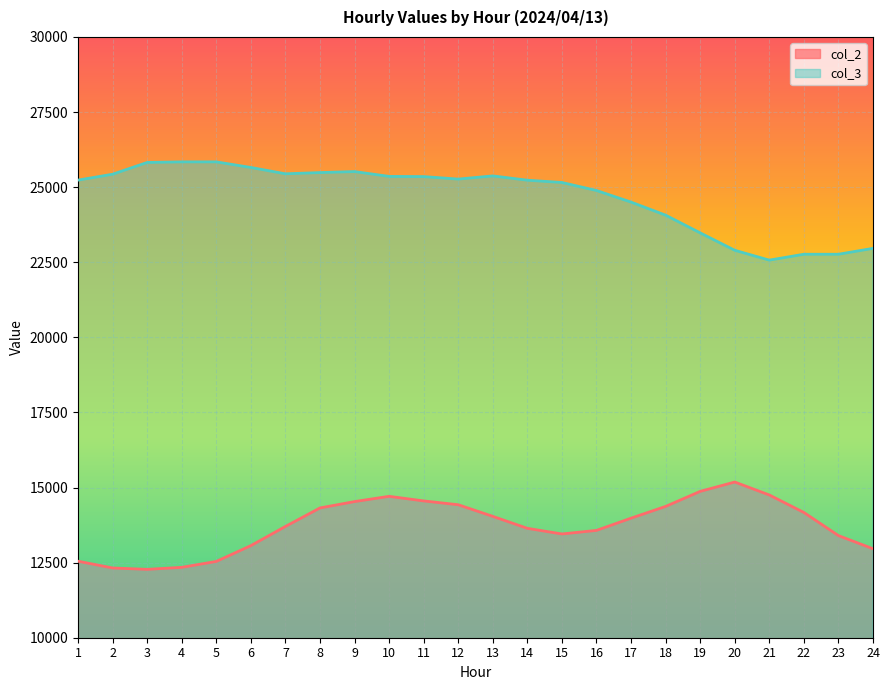

How many lines are shown in the chart?

2